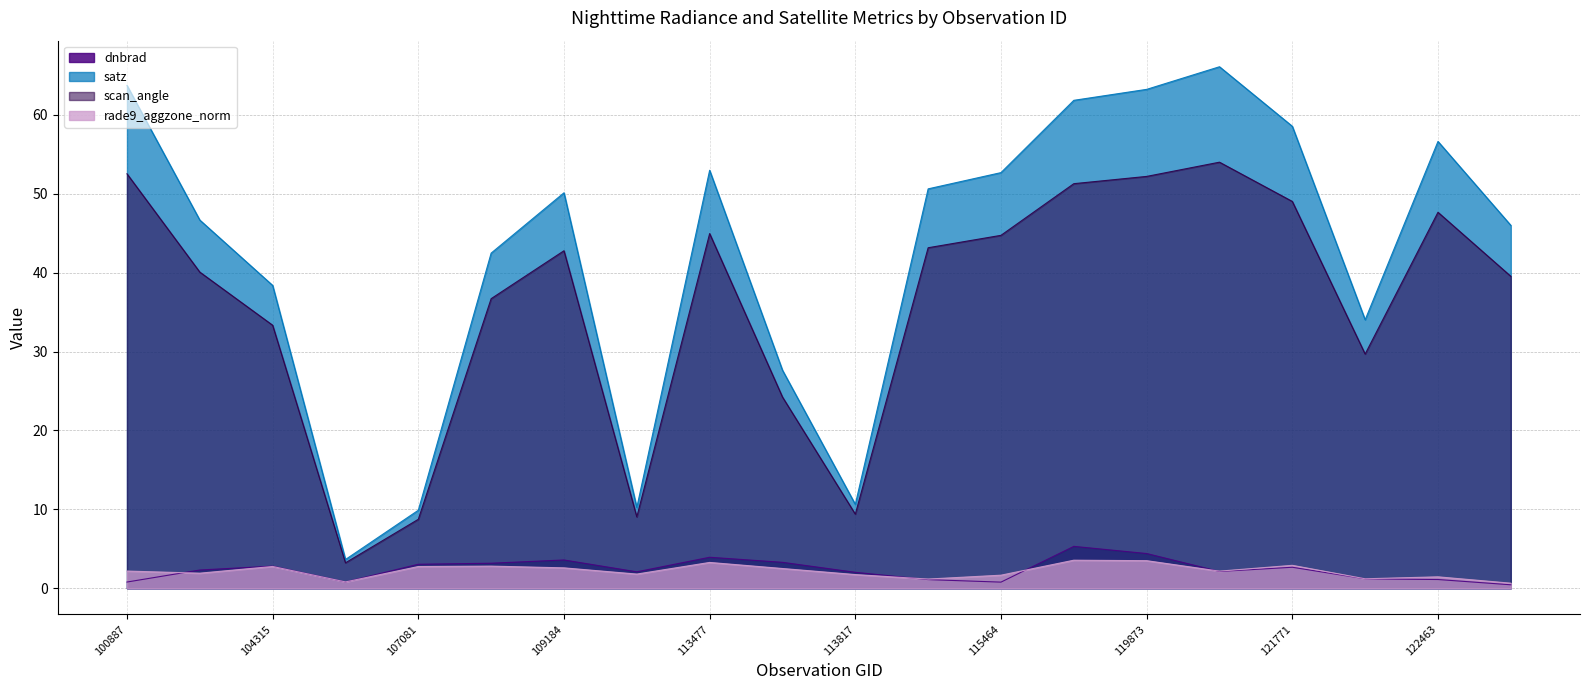

What is the total value across all series at 113817?

23.8